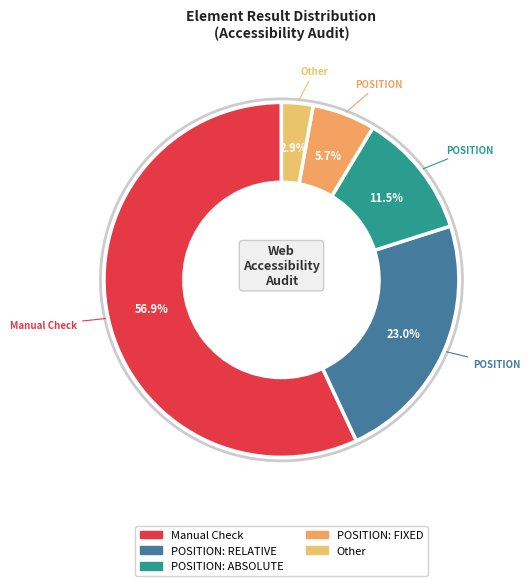

Does POSITION: RELATIVE account for over 50% of the chart?

No